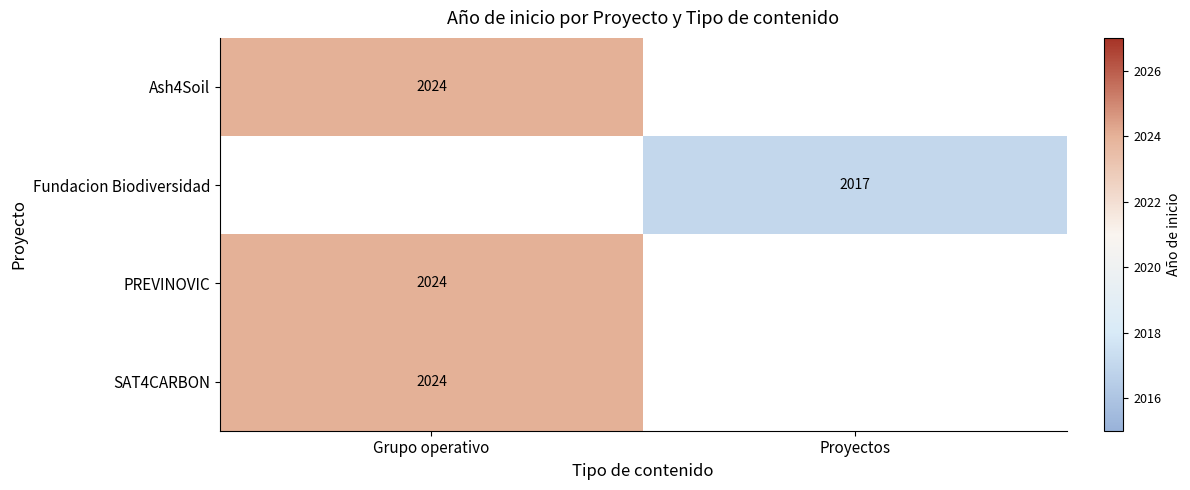

The value of Ash4Soil at Grupo operativo is 2024. True or false?

True